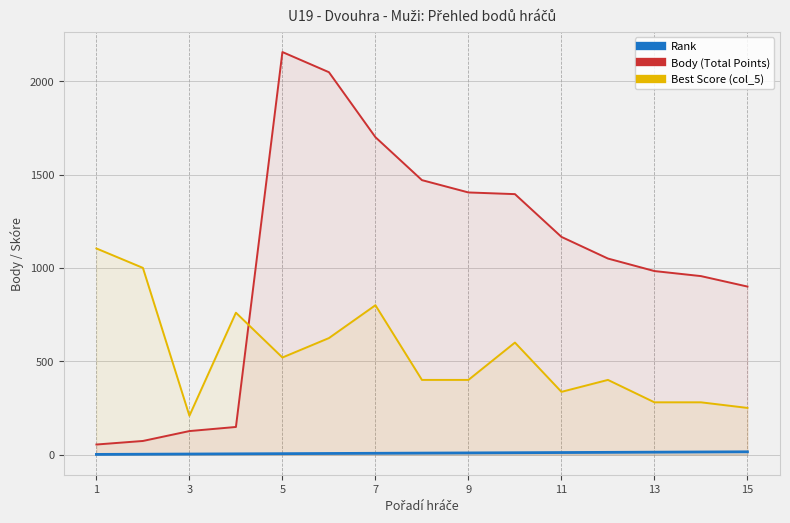

Rank the series by their average value, from highest to lowest.

Body (Total Points), Best Score (col_5), Rank